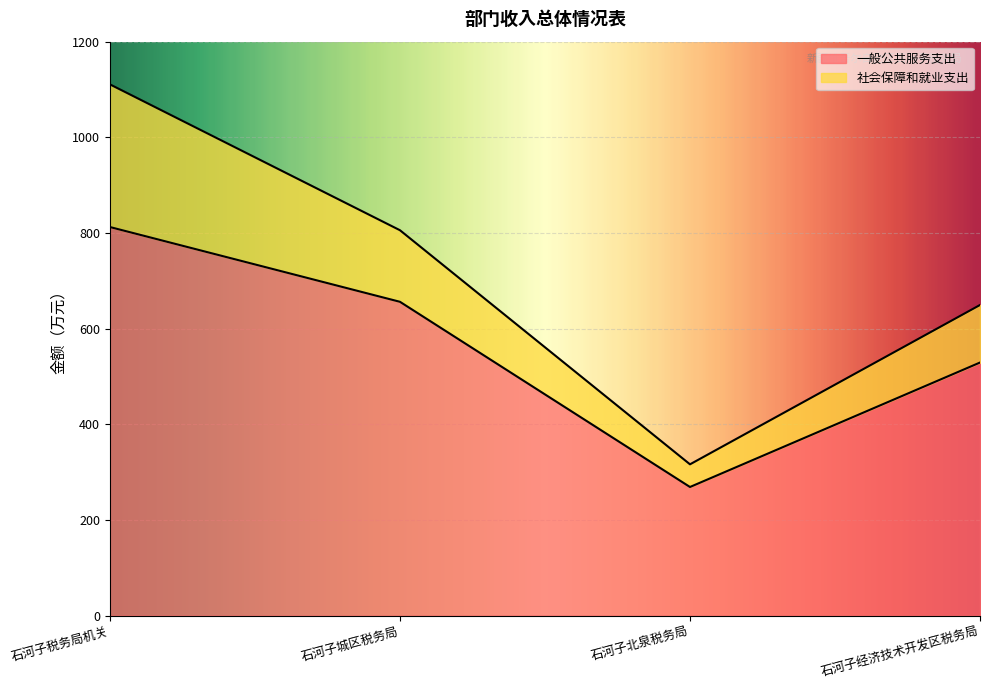

What is the sum of the values at 石河子税务局机关 and 石河子北泉税务局?

1081.4